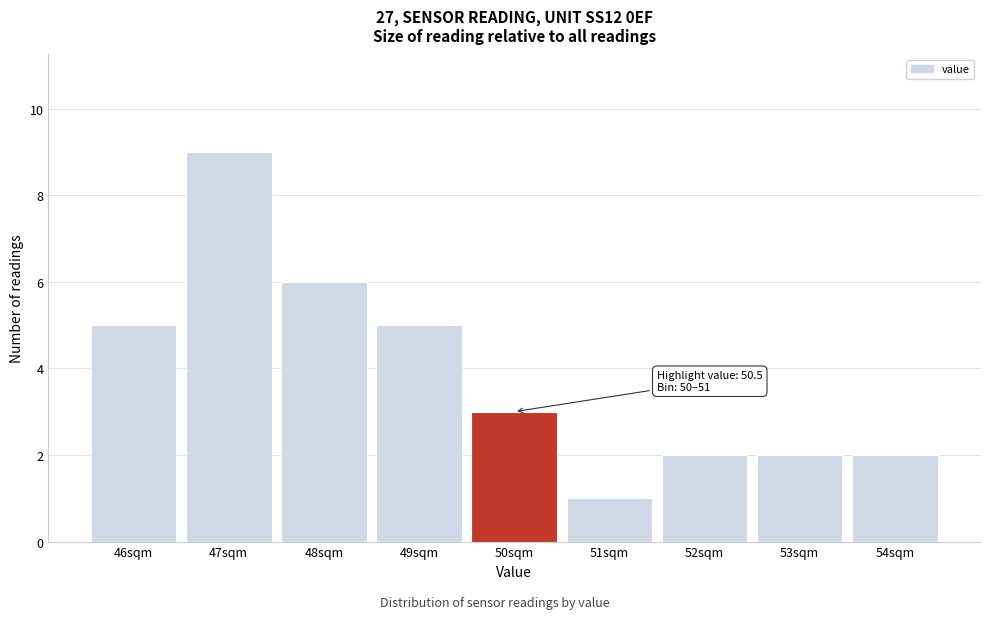

Reading left to right, extract all data points from this chart.

5	9	6	5	3	1	2	2	2